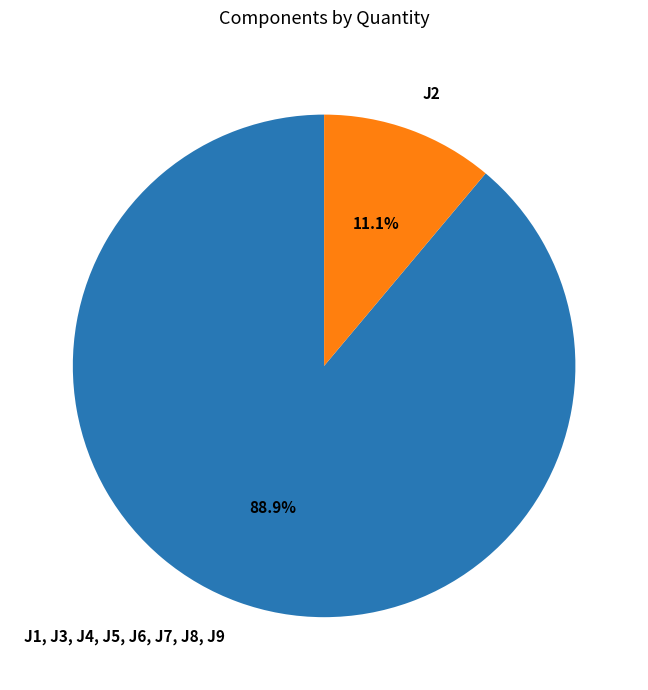

What portion of the pie excludes J2?

88.9%